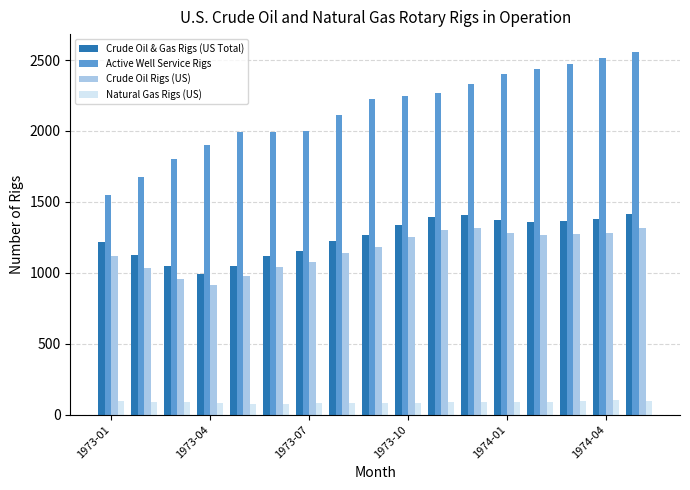

Which series has the largest range (max minus min)?

Active Well Service Rigs